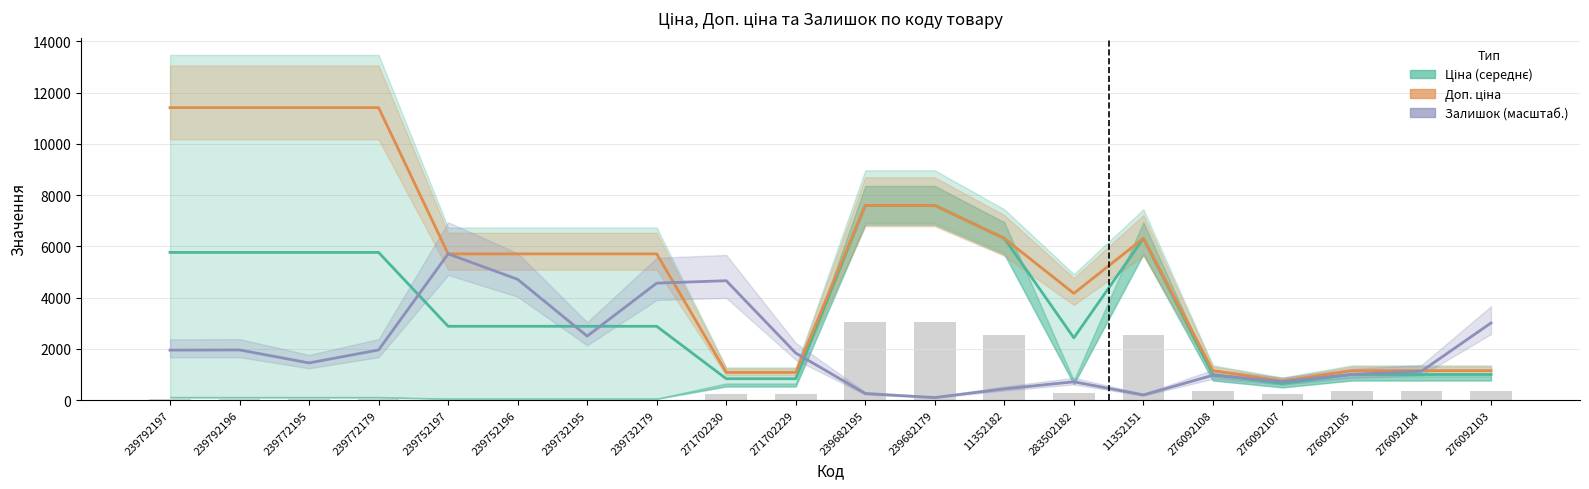

Where does the Залишок (масштаб.) series first go above 1836?

239792197